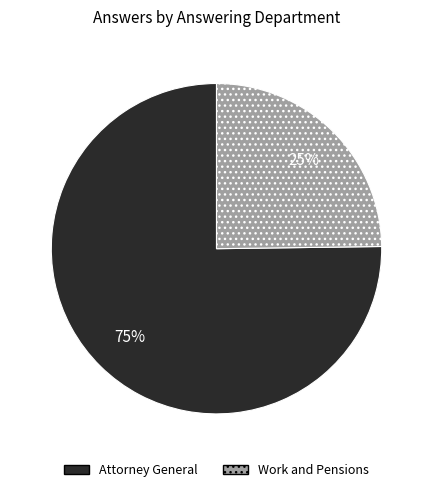

Does Attorney General represent more than half of the total?

Yes